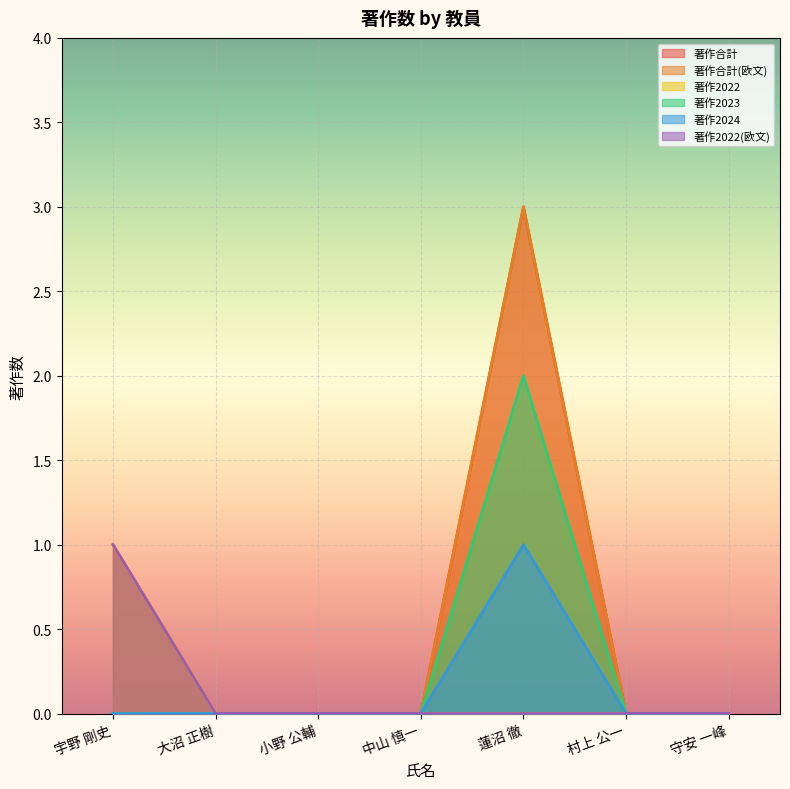

How many lines are shown in the chart?

6